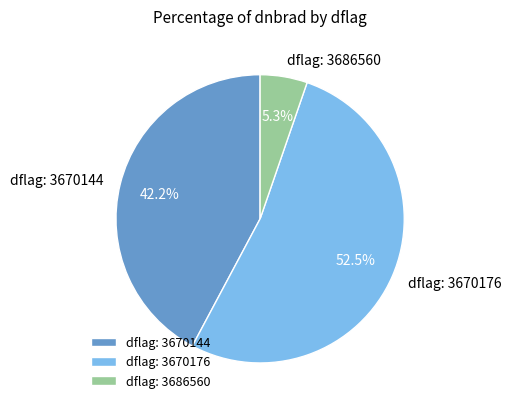

How many segments does this pie chart have?

3